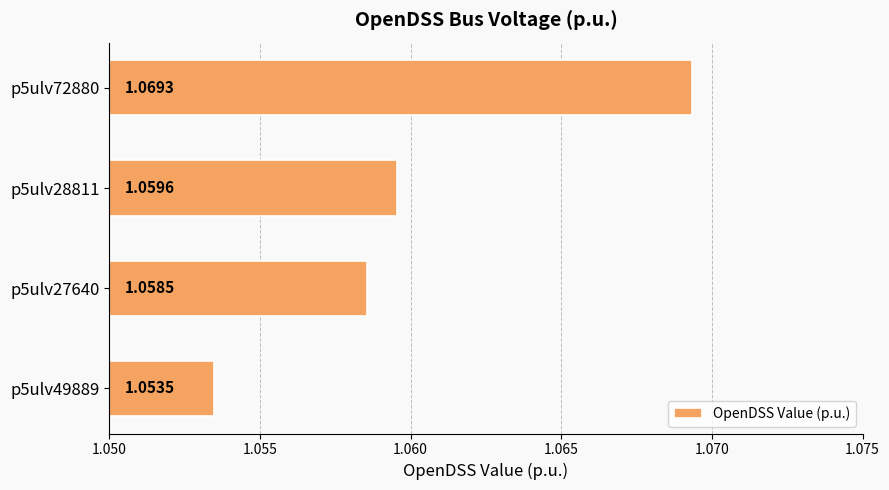

Are the bars grouped side by side (vs. stacked)?

No